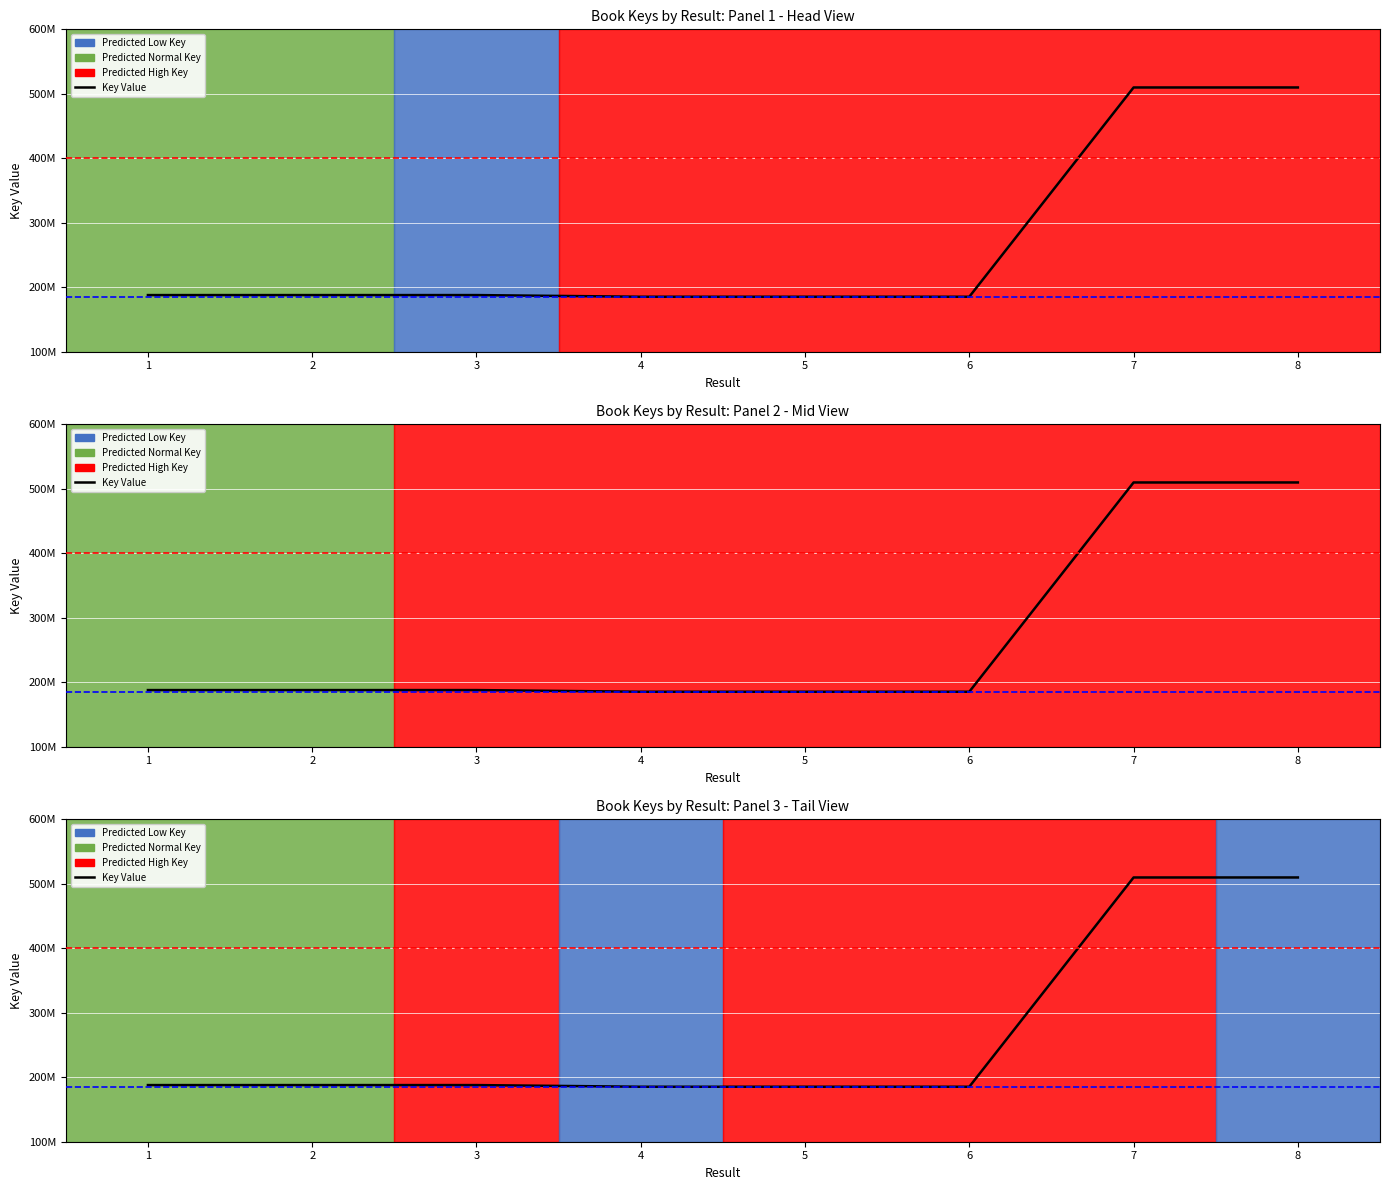

What is the sum of the values at 8 and 5?

695105390